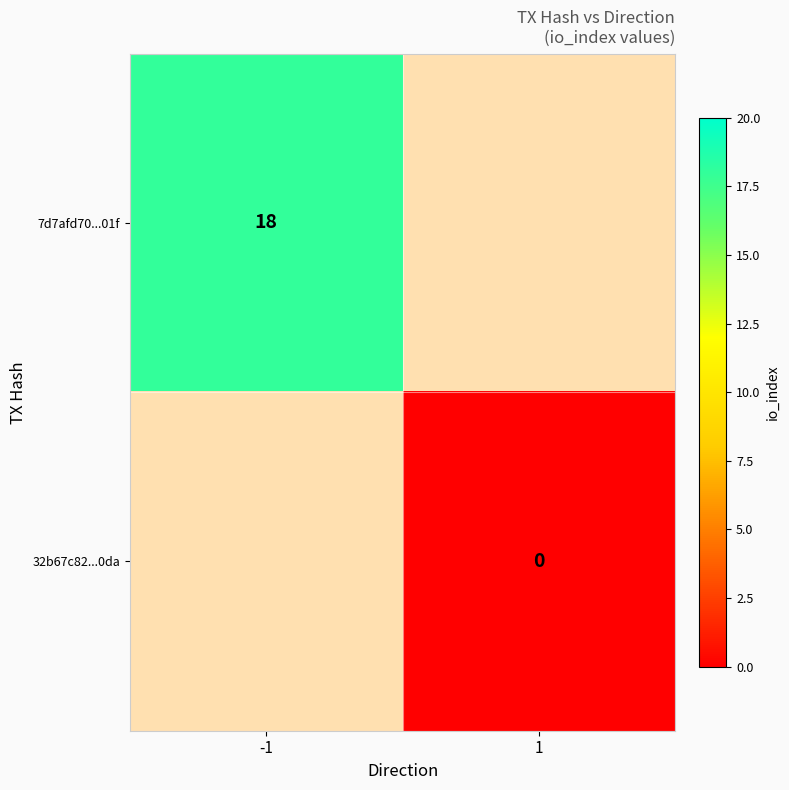

Is the value of 7d7afd70...01f at -1 greater than the value of 32b67c82...0da at 1?

Yes